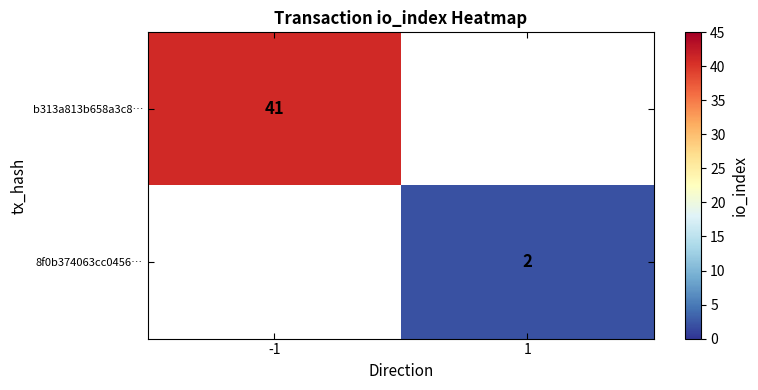

What is the smallest value displayed?

2.0